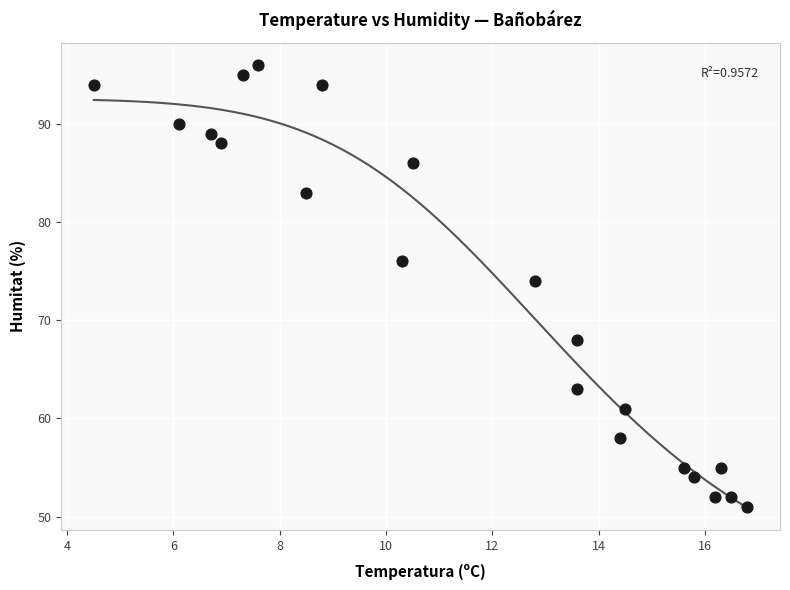

What Y value in the scatter plot is closest to 73?

74